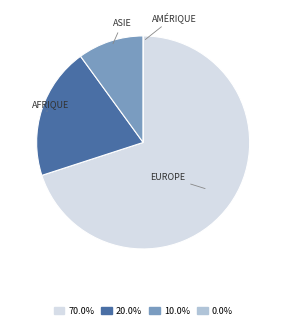

Is there a majority slice in this chart?

Yes